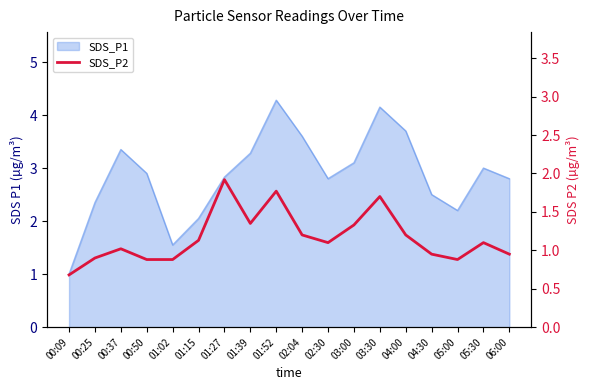

What is the sum of all values?

20.9